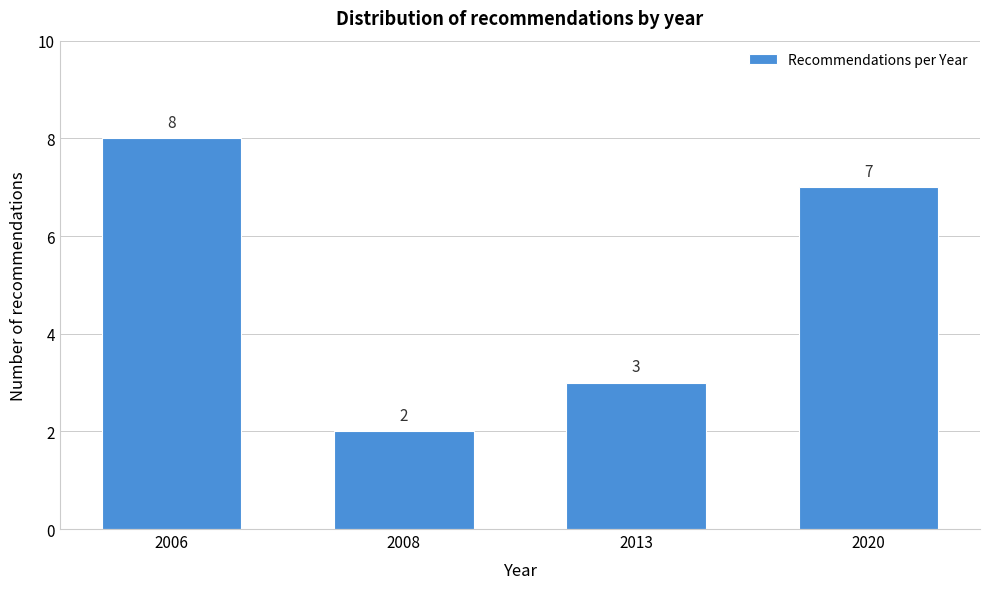

Reading left to right, list all the values displayed in this chart.

2006=8	2008=2	2013=3	2020=7